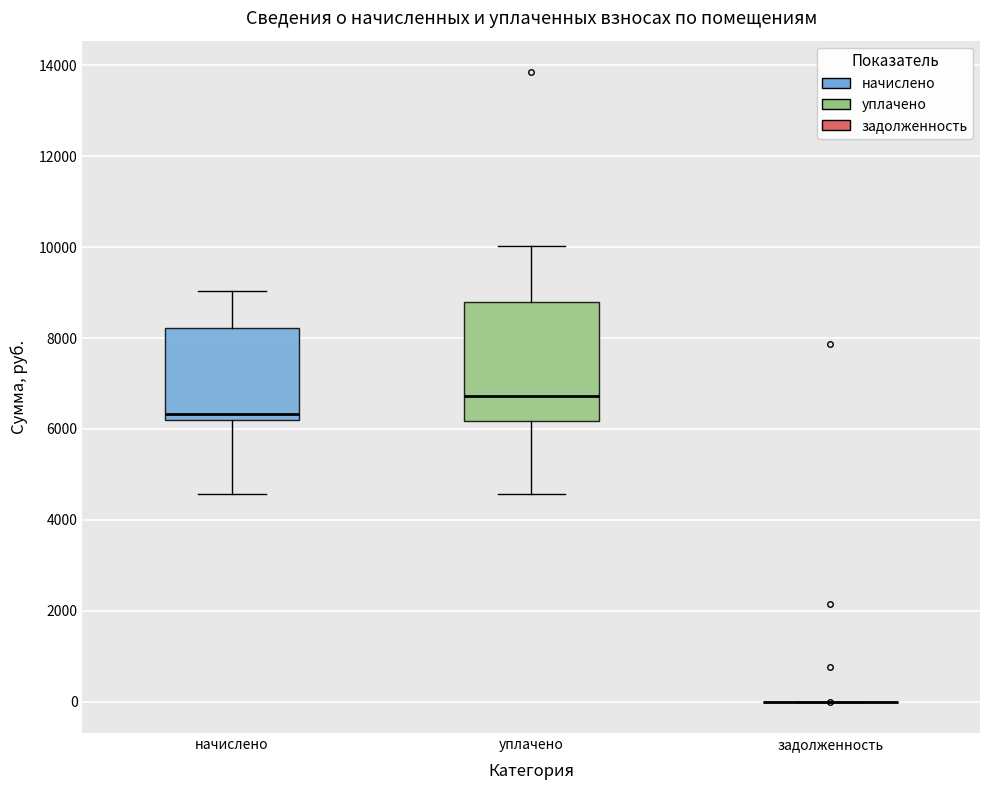

Where is the lower edge of the box for начислено on the y-axis? The values are not printed on the chart, so give them approximately, as read against the axis.

6200